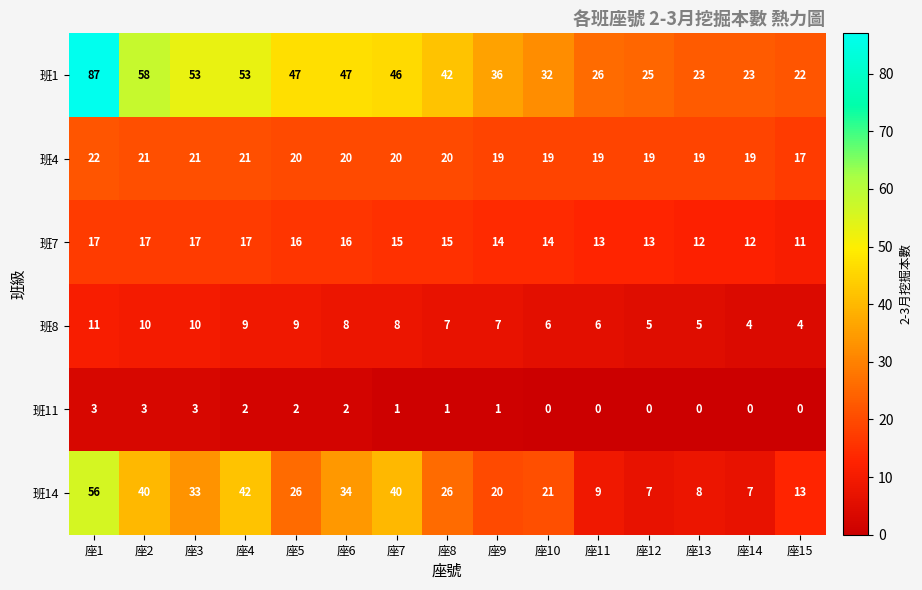

At which label does 班4 first exceed 20?

座1